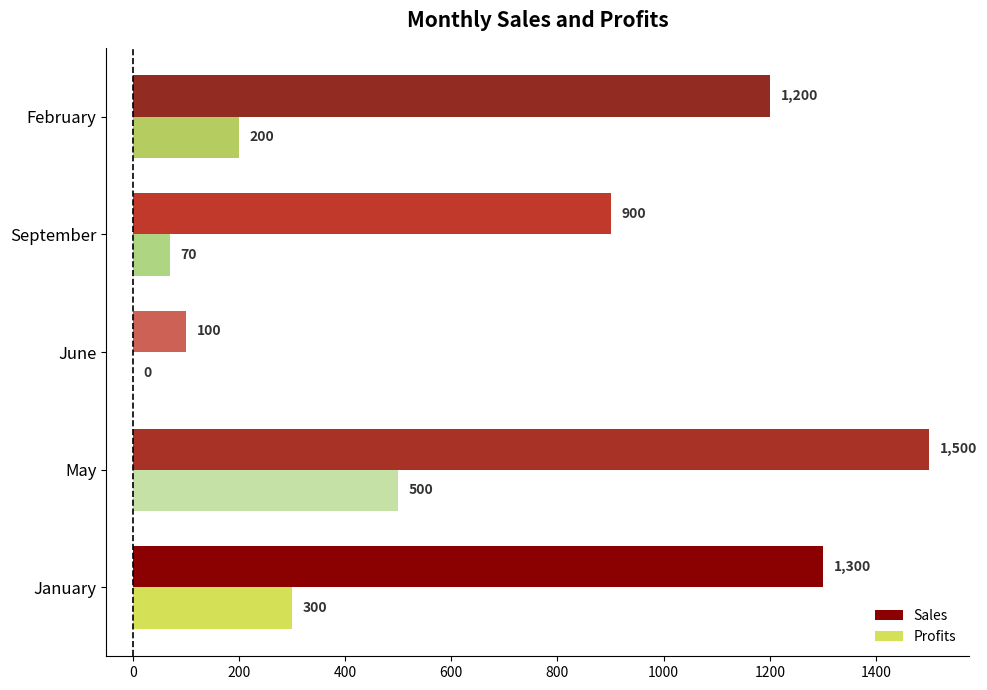

At which label does Profits reach its peak?

May